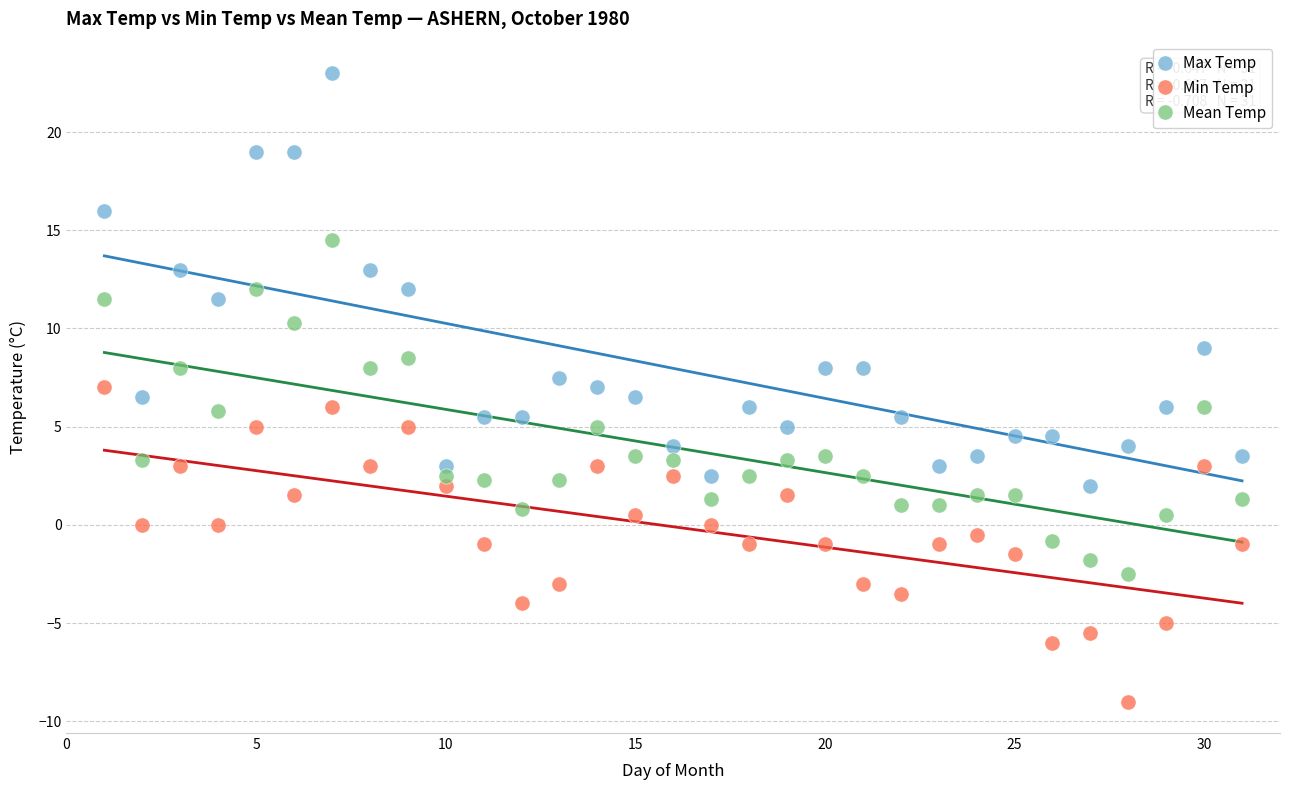

Which series reaches the maximum Y coordinate?

Max Temp